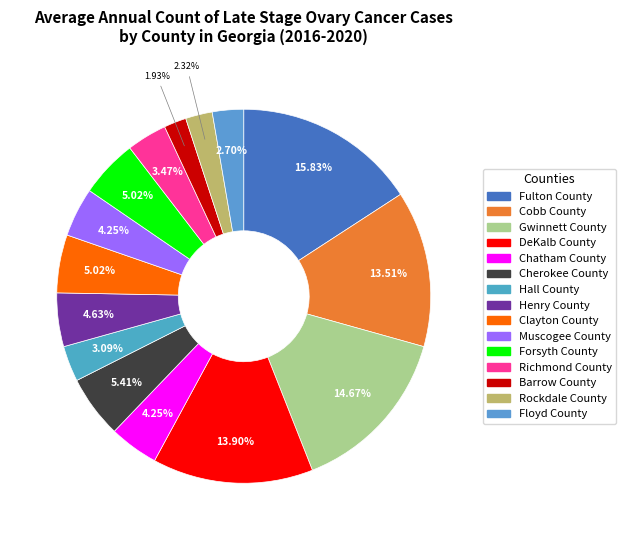

True or false: Clayton County accounts for 10% of the total.

False